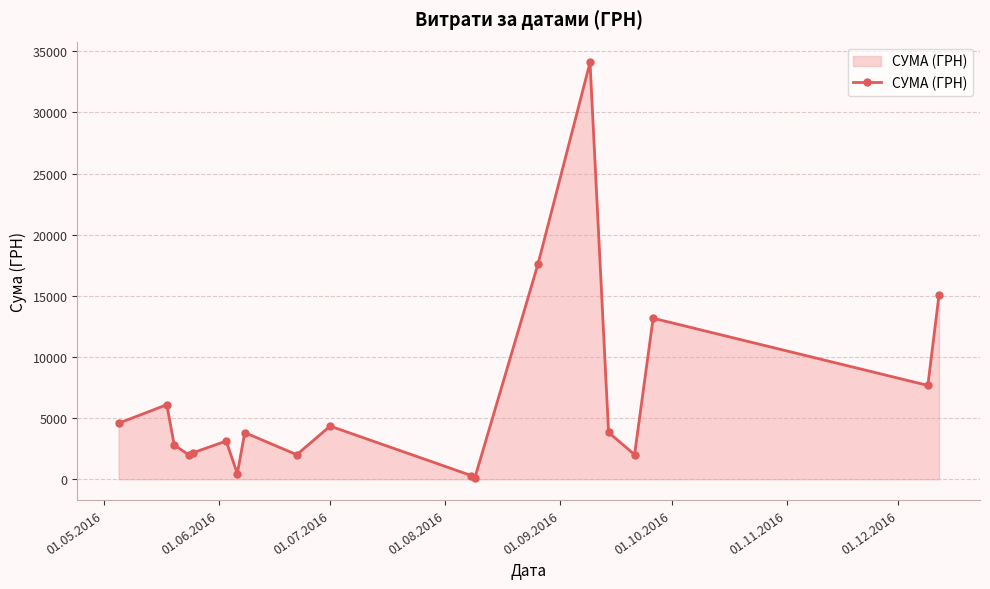

What is the value of the 9th point from the left?

2006.0